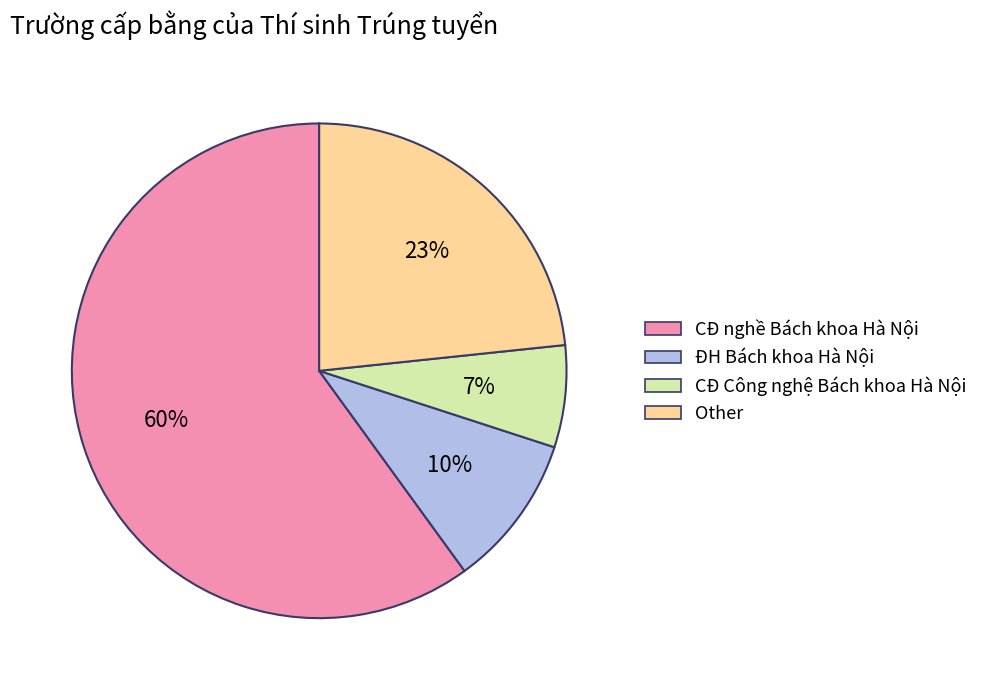

How many slices are in this pie chart?

4